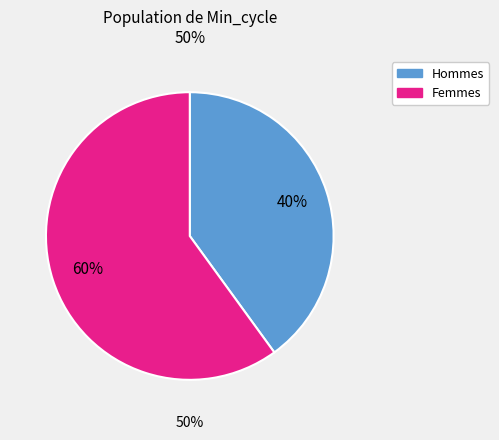

Is it true that 982 is 10% of the pie?

True